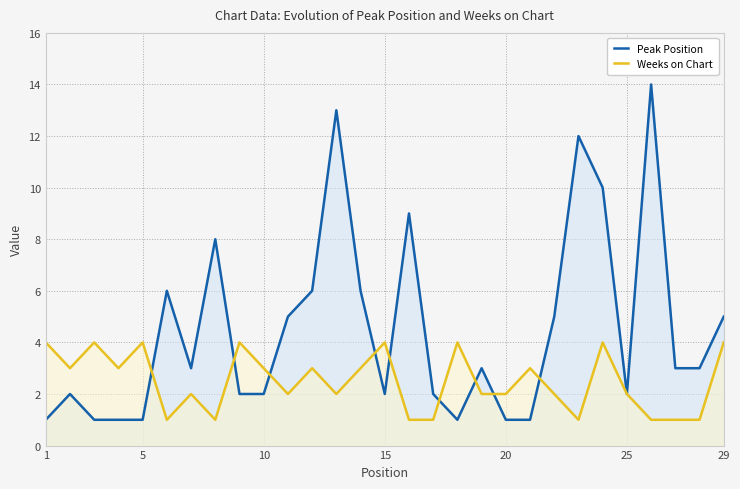

After their last crossing, which series has the higher values: Weeks on Chart or Peak Position?

Peak Position